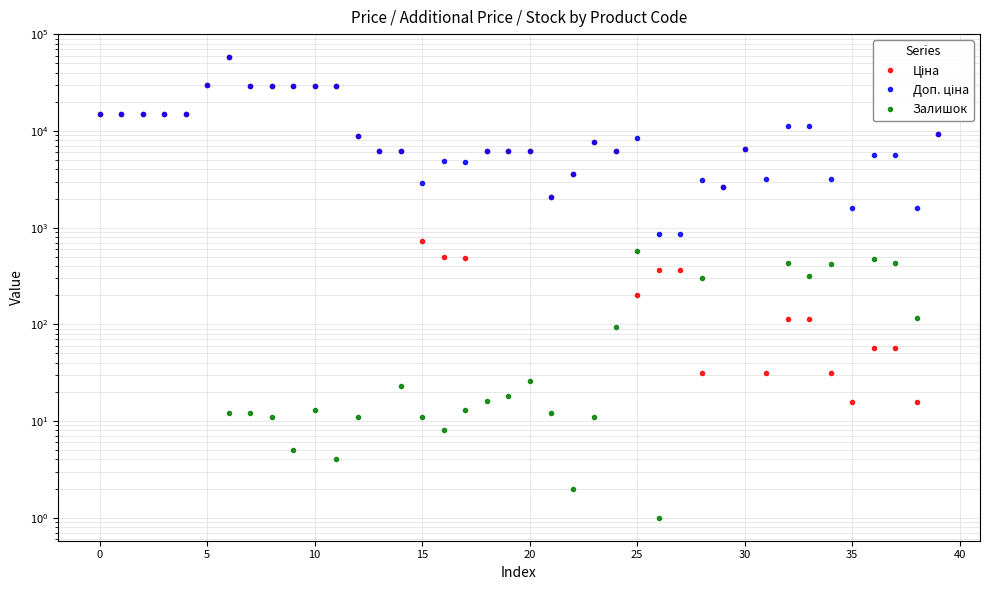

What is the value of the Доп. ціна point at the 19th from the left?

6266.7